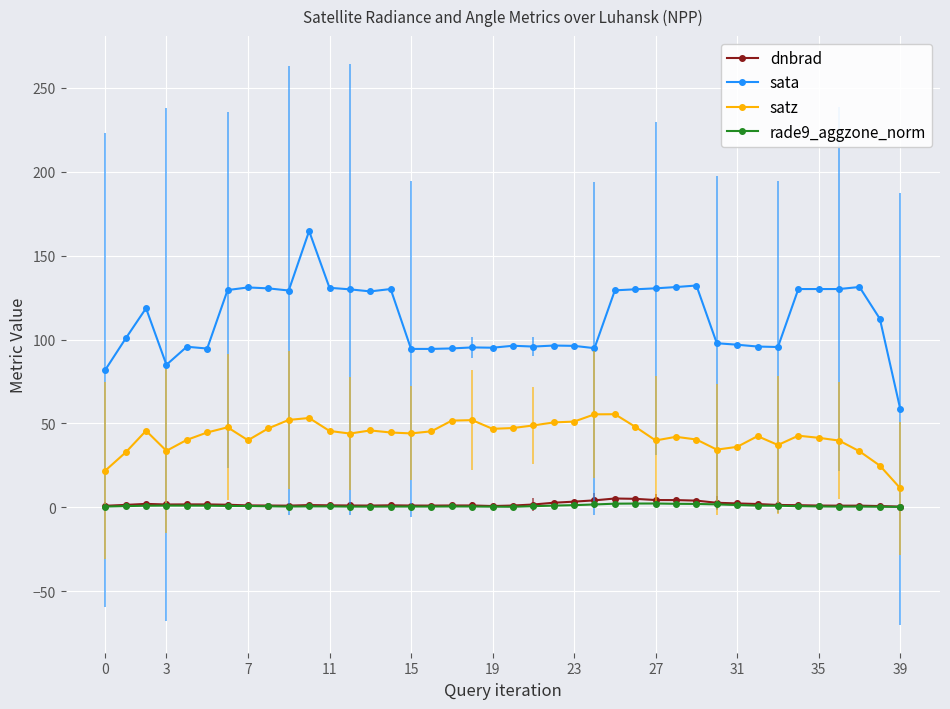

What is the greatest value displayed?

164.7